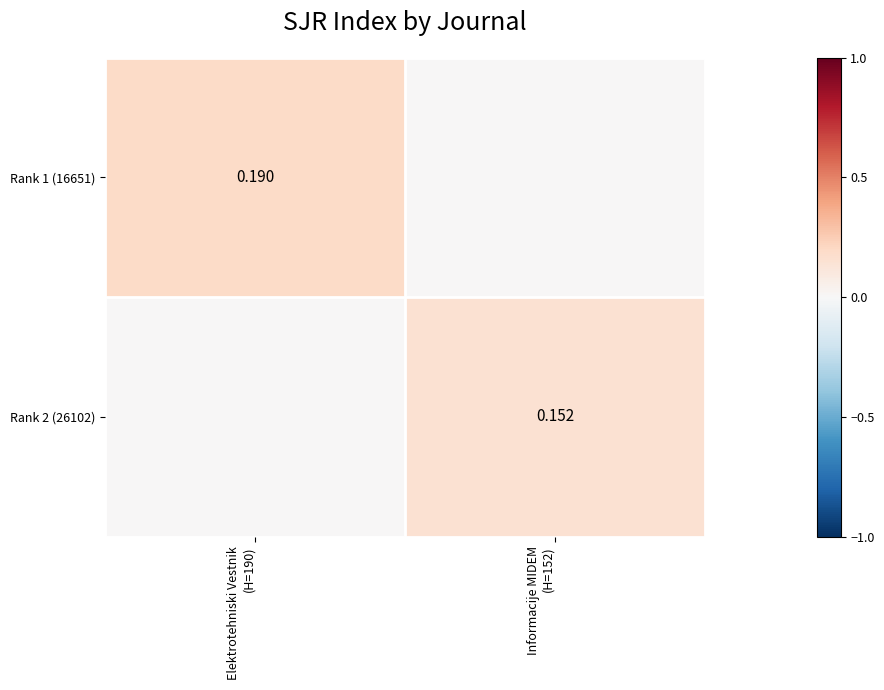

What is the average value of the Rank 1 (16651) series?

0.1